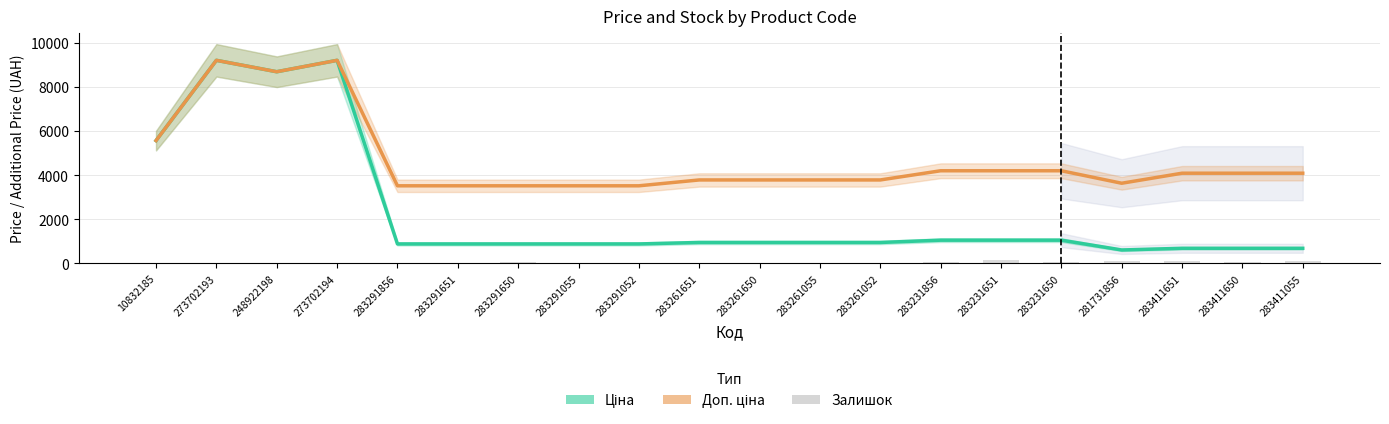

Which series has the widest spread of values?

Ціна